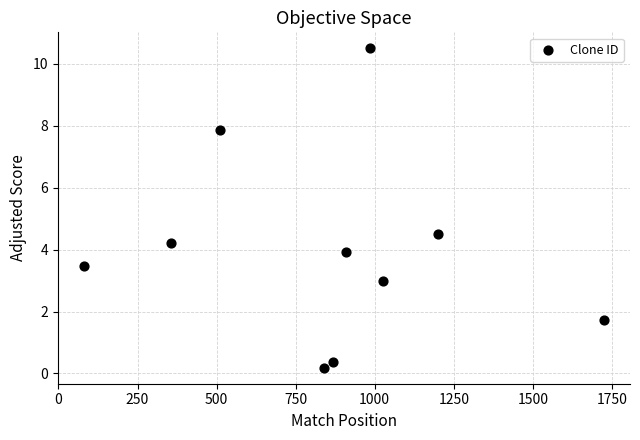

What is the range of Y values (max minus min)?

10.3